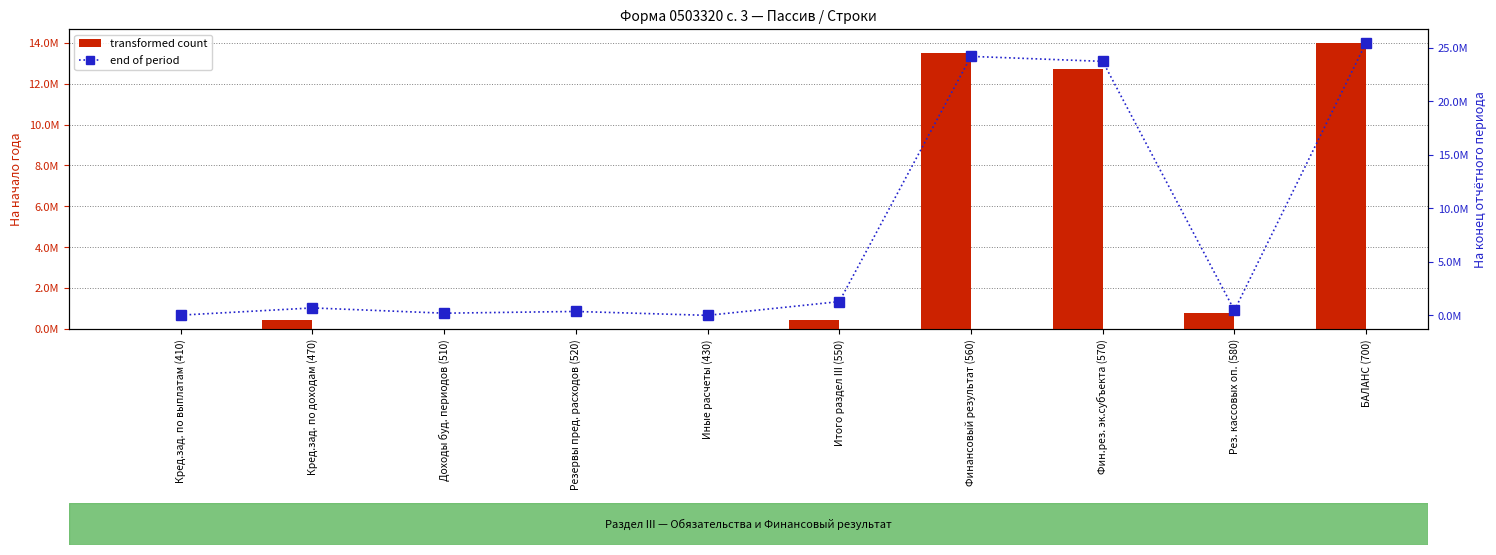

What are all the series names shown in the legend?

transformed count, end of period